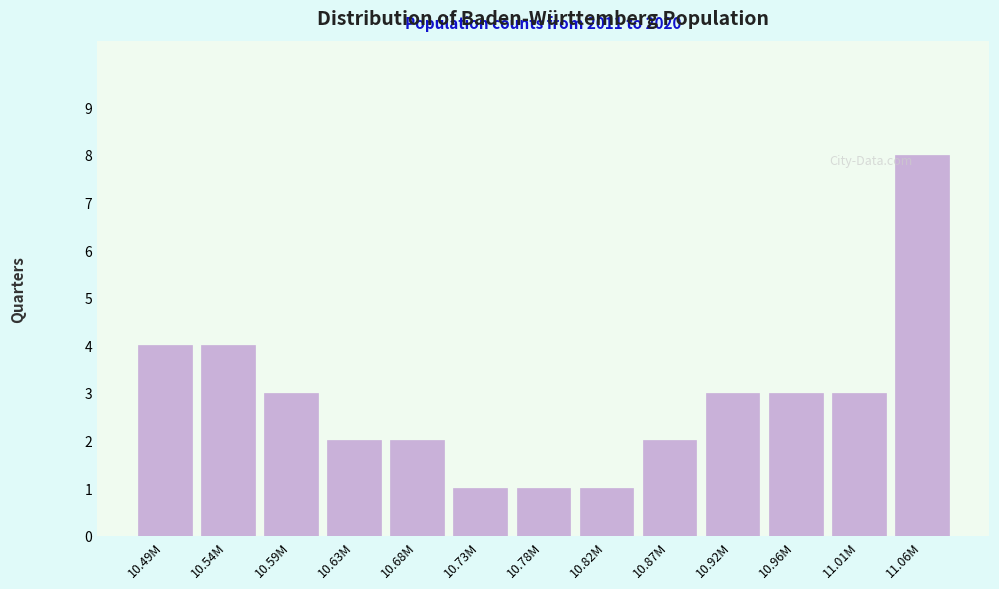

Reading left to right, what are all the values shown in this chart?

10.49M=4	10.54M=4	10.59M=3	10.63M=2	10.68M=2	10.73M=1	10.78M=1	10.82M=1	10.87M=2	10.92M=3	10.96M=3	11.01M=3	11.06M=8